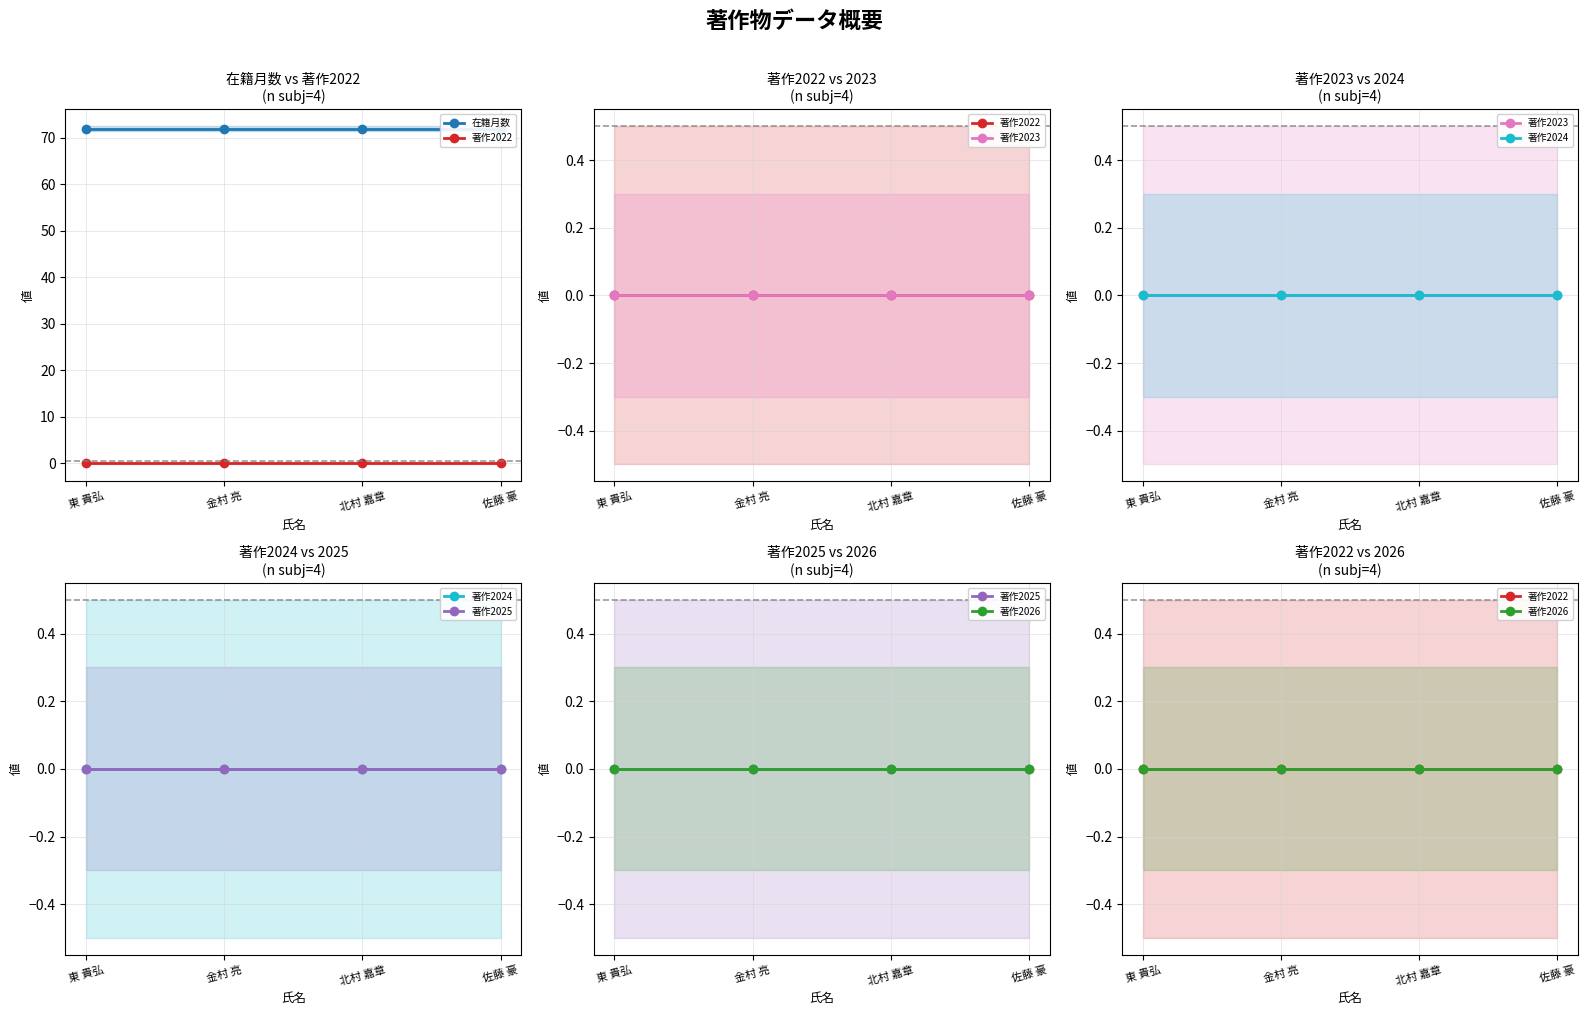

Is it true that 著作2024 equals 0 at 金村 亮?

True